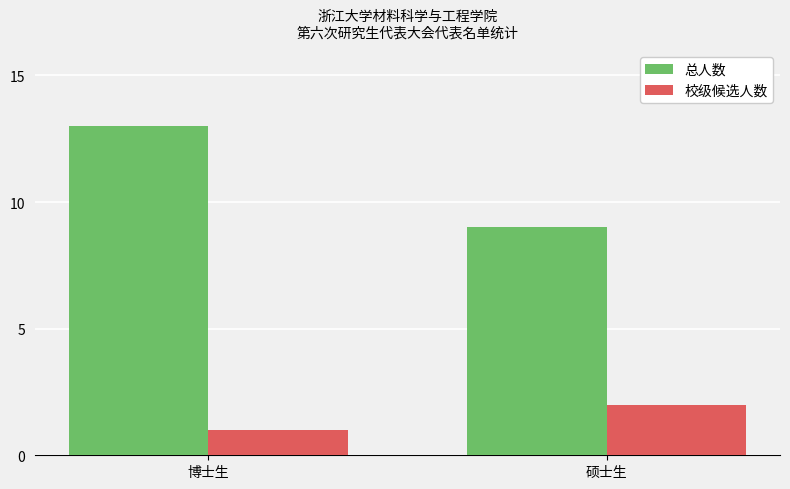

What is the spread (max minus min) of values at 硕士生?

7